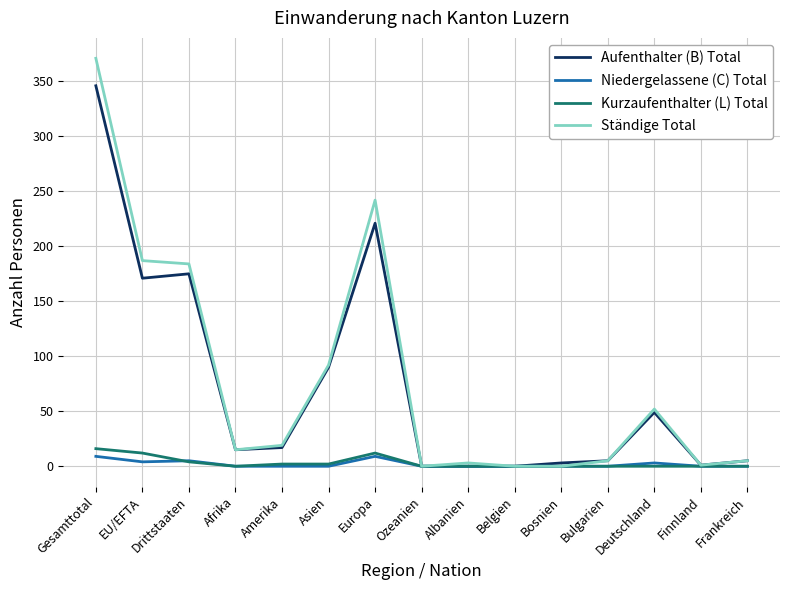

What is the difference between the maximum and second lowest values in the Kurzaufenthalter (L) Total series?

16